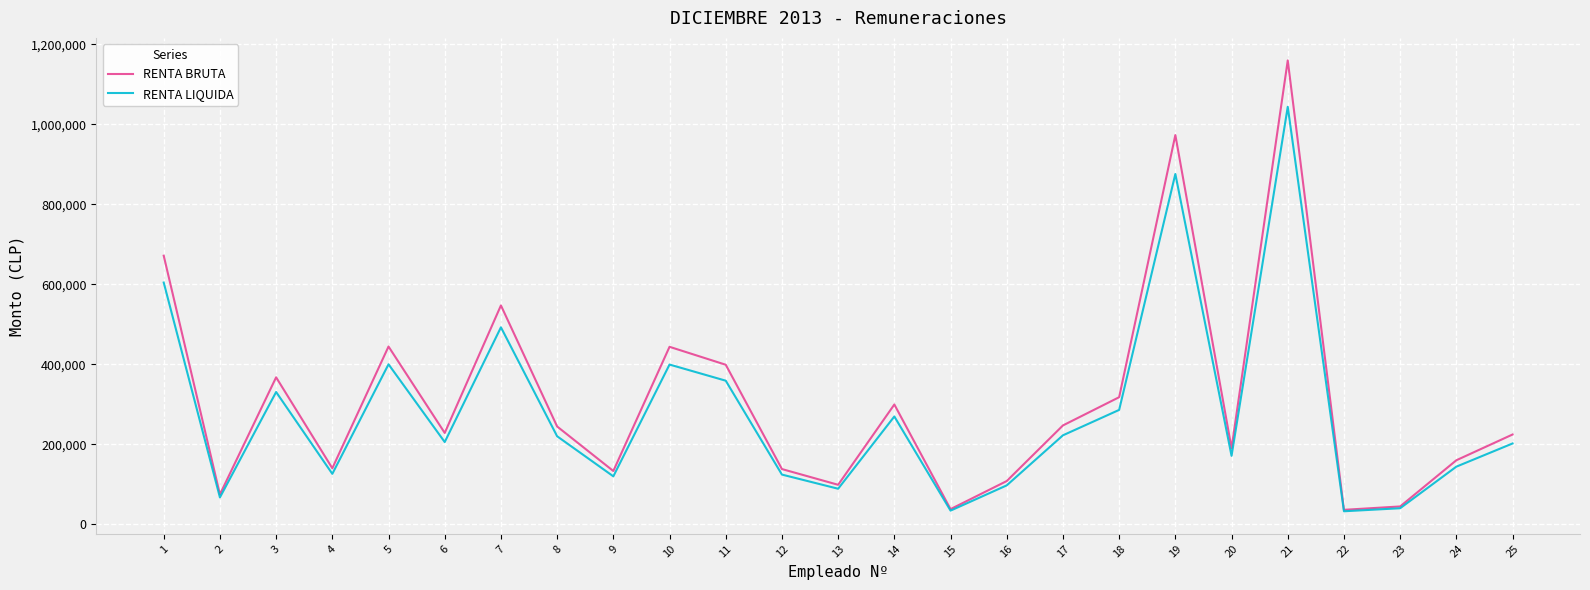

What is the difference between the maximum and minimum values in the RENTA LIQUIDA series?

1011600